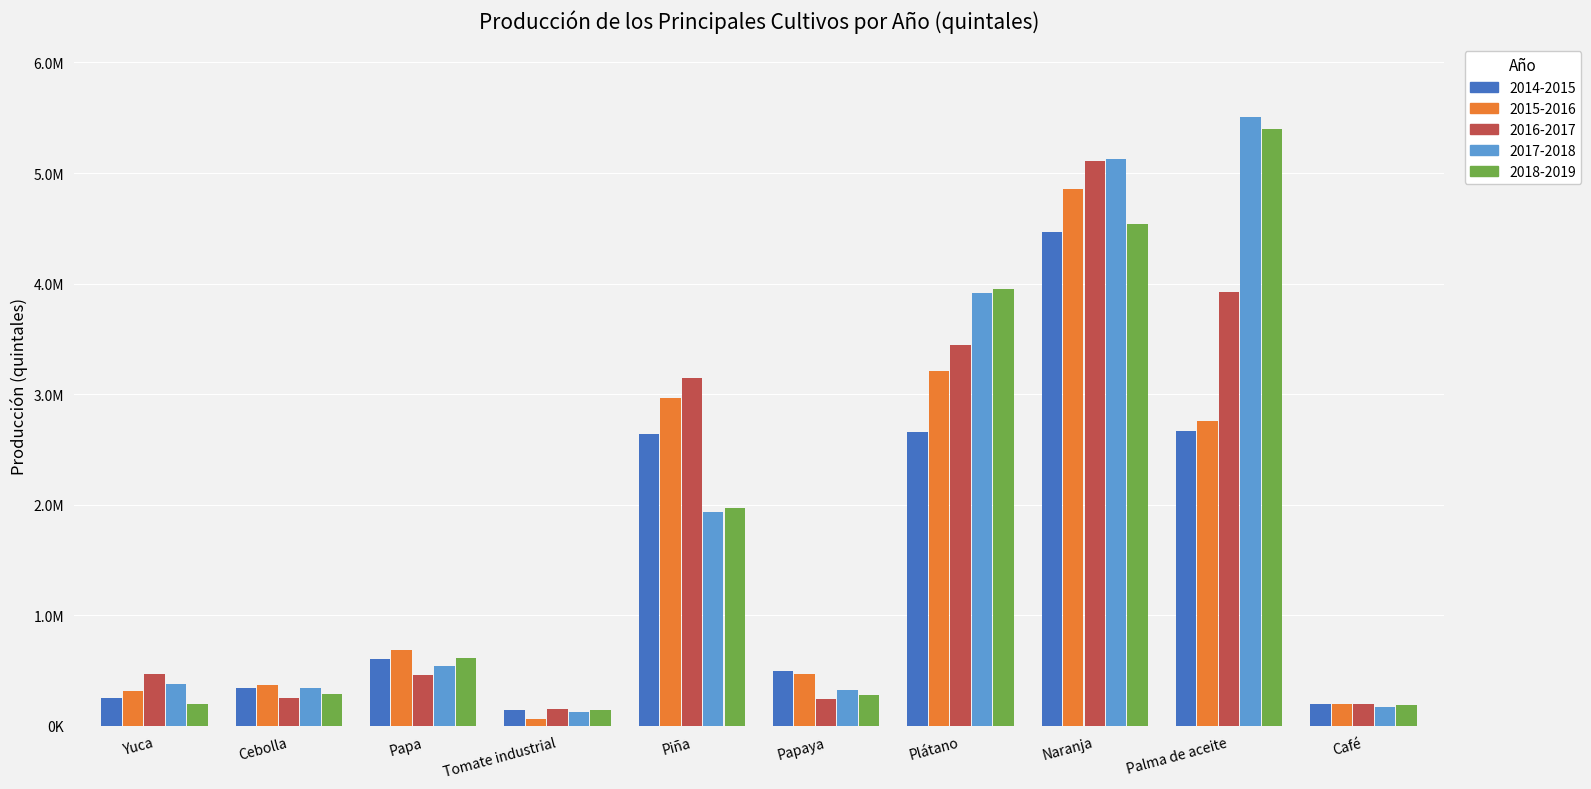

At which category does the chart reach its peak across all series?

Palma de aceite